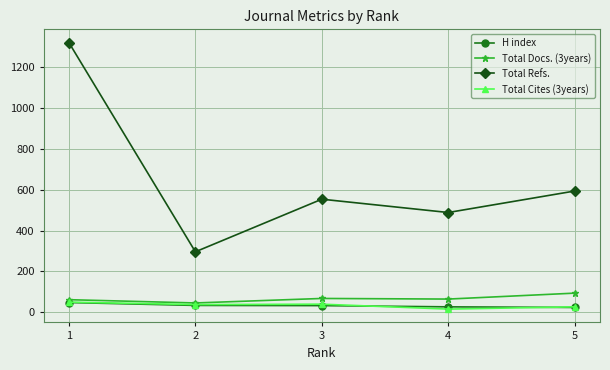

What is the value of the Total Docs. (3years) point at the 4th from the left?

65